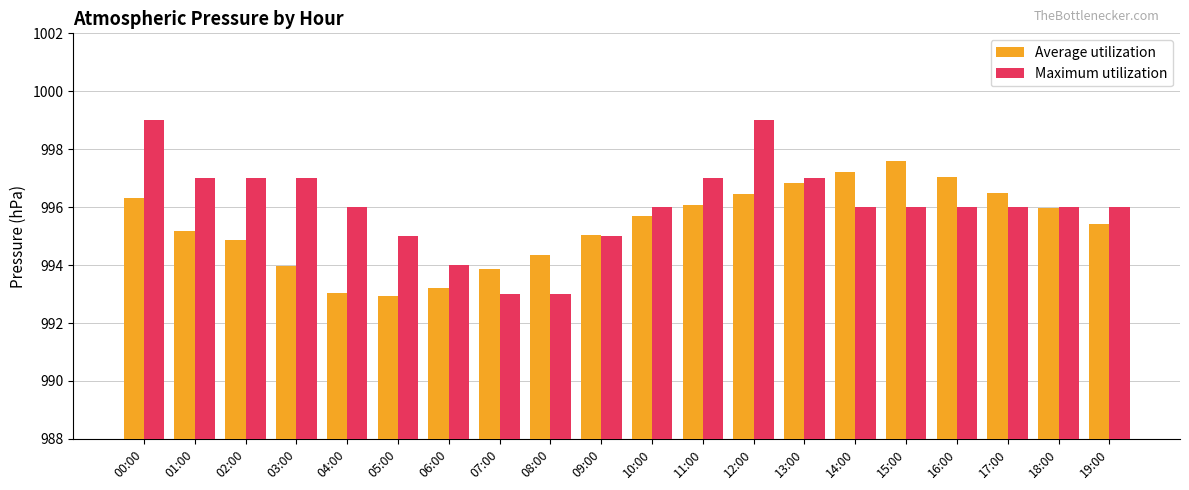

Is the value of Maximum utilization at 02:00 greater than the value of Average utilization at 11:00?

Yes